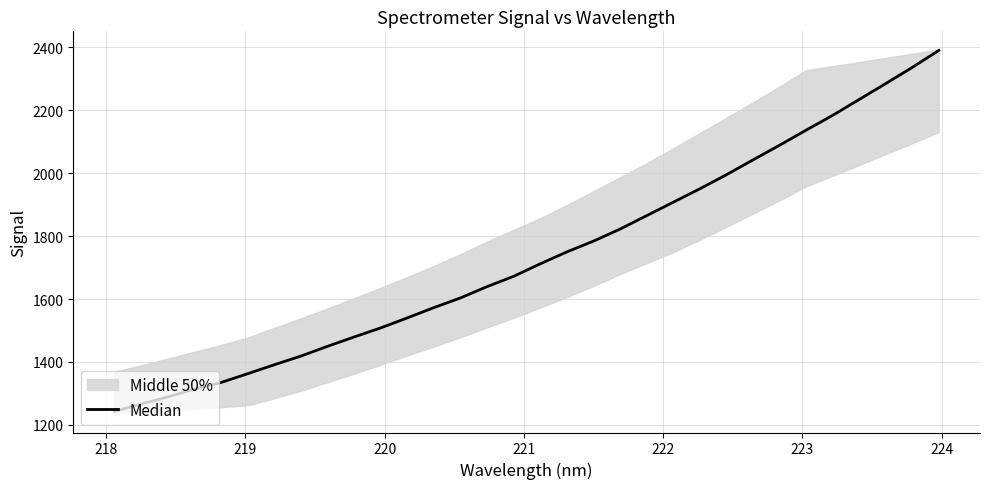

How many data points are above 1711?

16